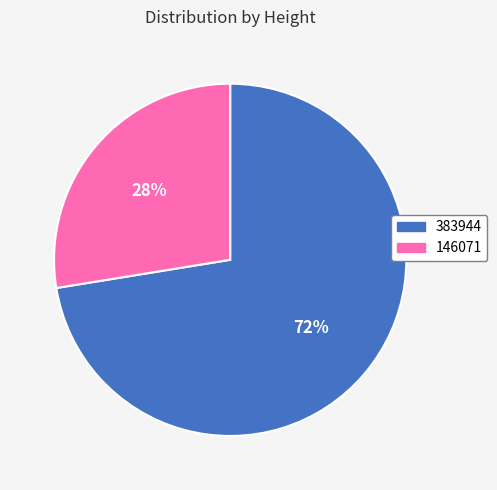

Between 146071 and 383944, which is larger?

383944